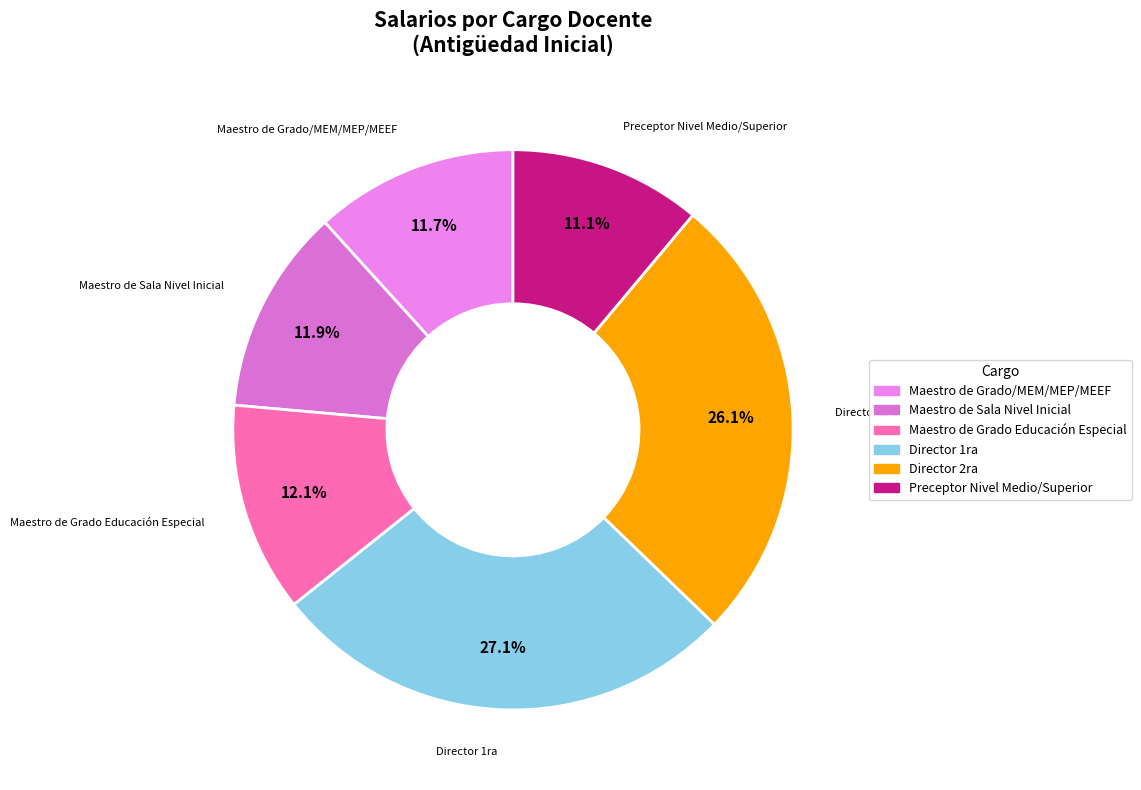

What portion of the pie excludes Maestro de Grado Educación Especial?

87.9%